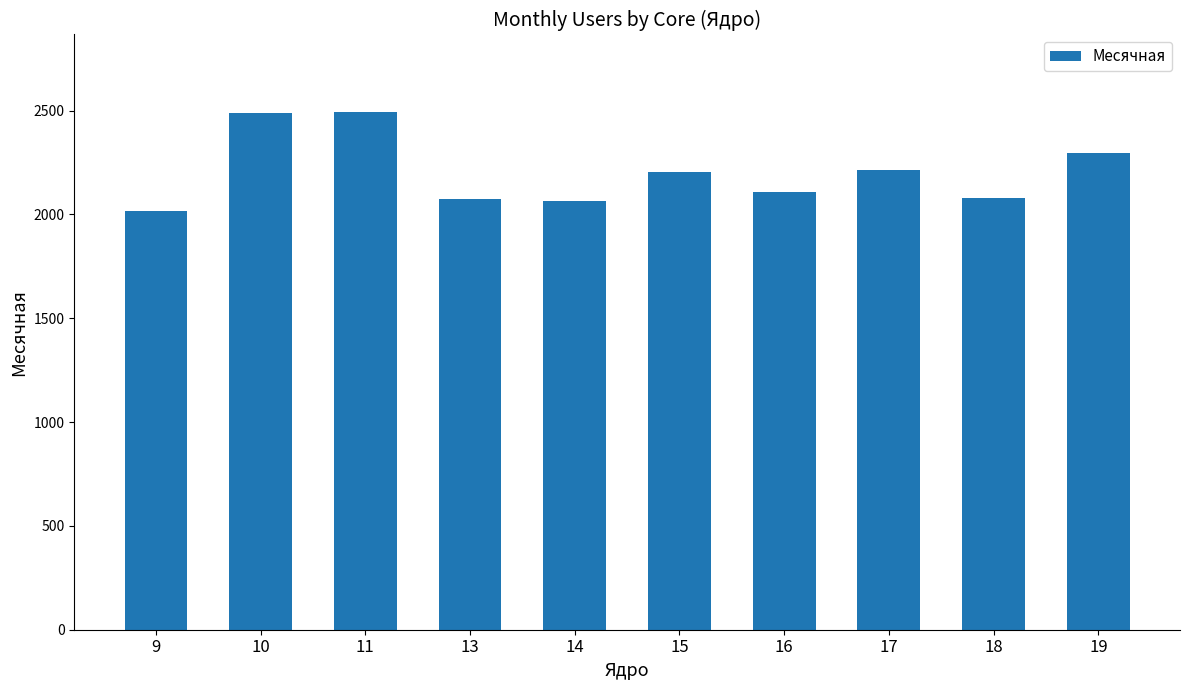

What is the approximate value at 13, to the nearest 10?

2080